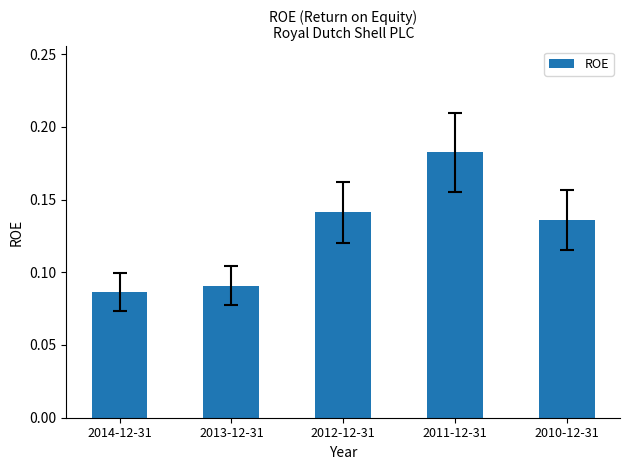

At which category does the chart reach its minimum across all series?

2014-12-31